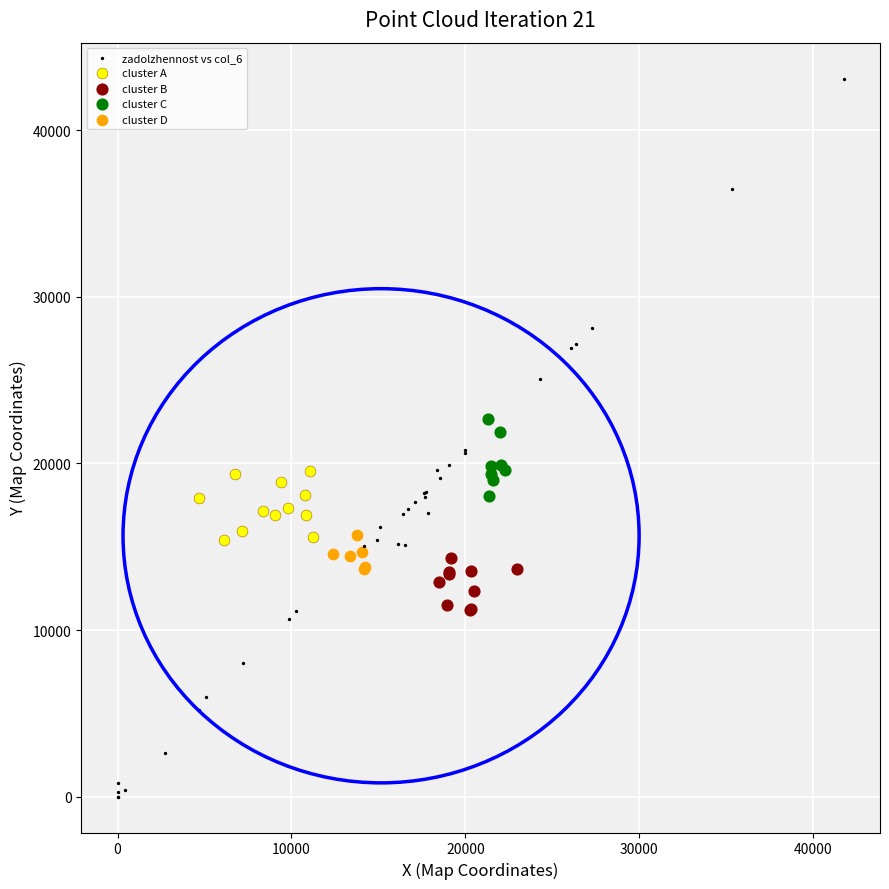

Which series has the widest spread of Y values?

zadolzhennost vs col_6